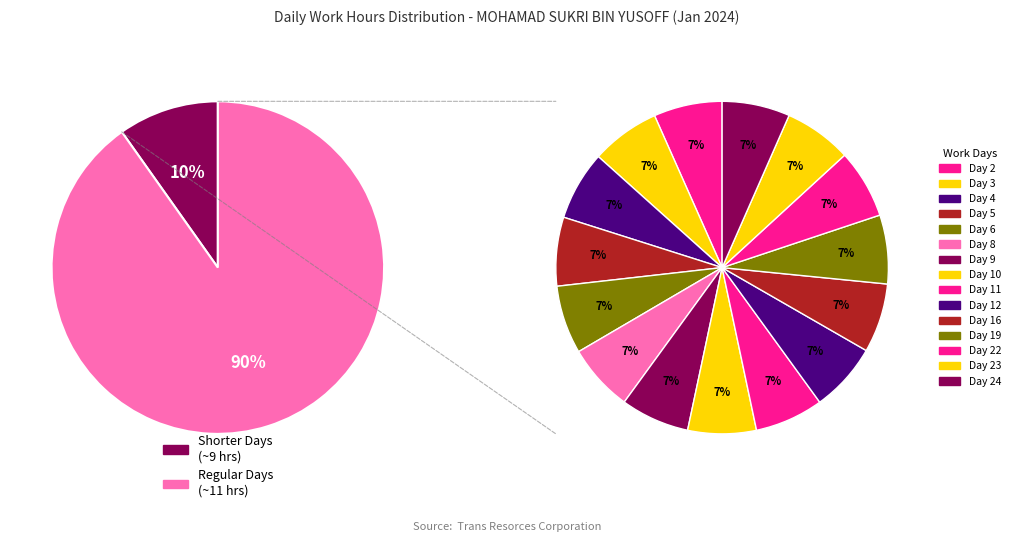

Between Day 2 and Day 4, which is larger?

Day 4